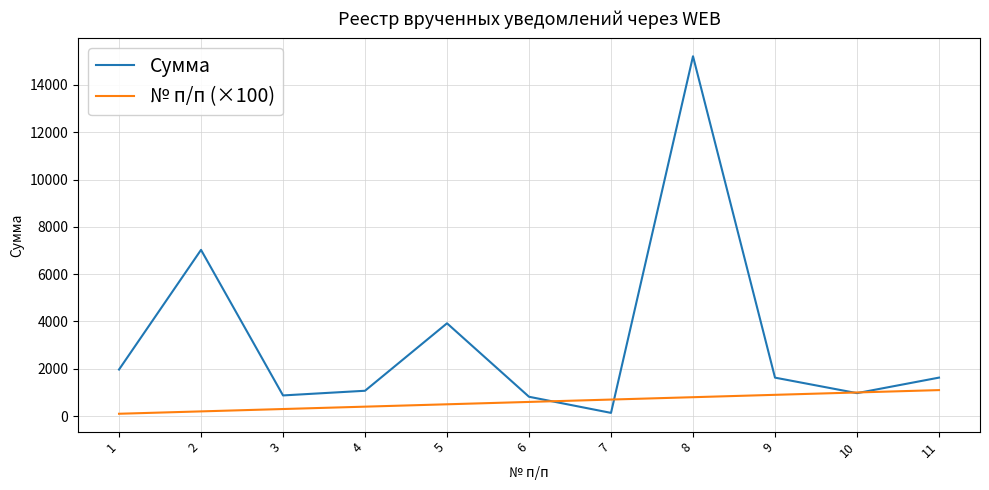

What is the highest value of the Сумма series?

15211.8